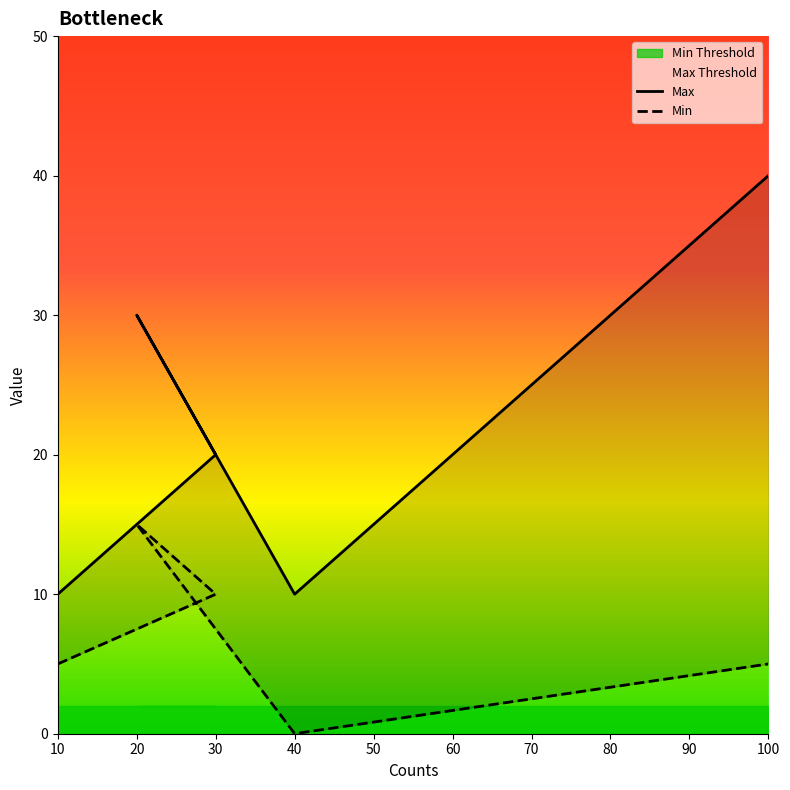

What is the average value of the Min series?

7